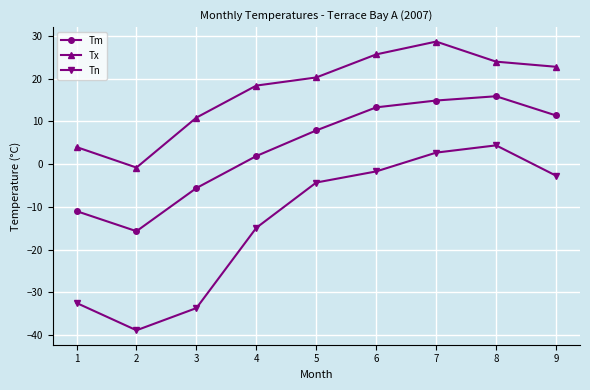

At which category does Tm reach its first local valley?

2